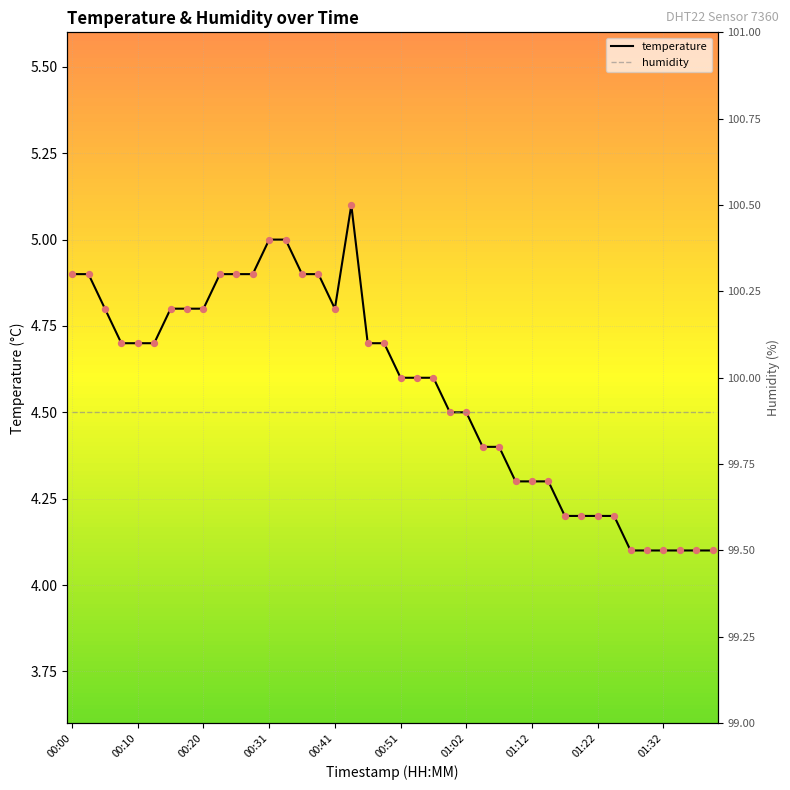

Which series reaches the maximum Y coordinate?

humidity